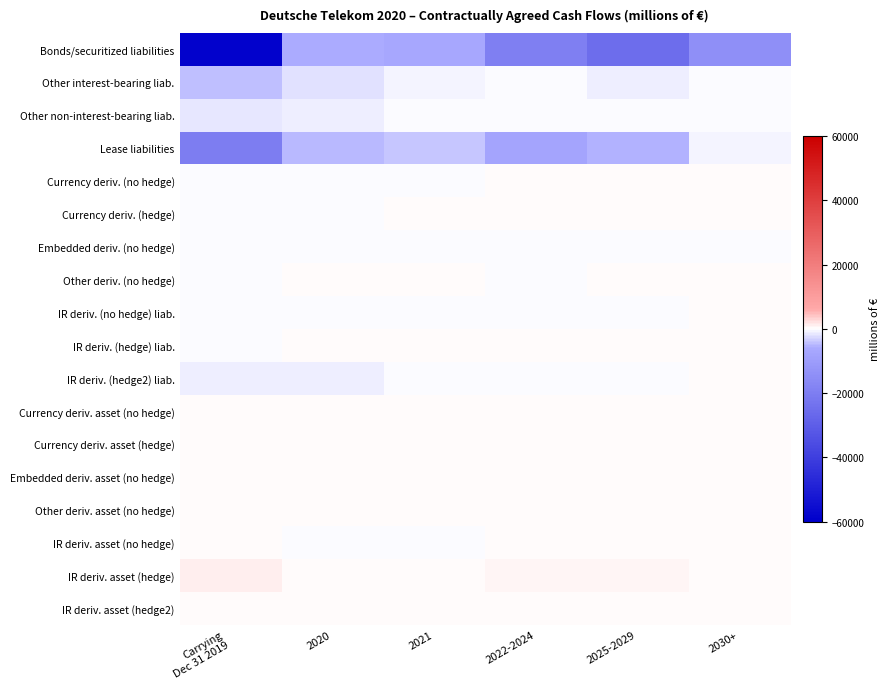

Count the number of categories in the chart.

6